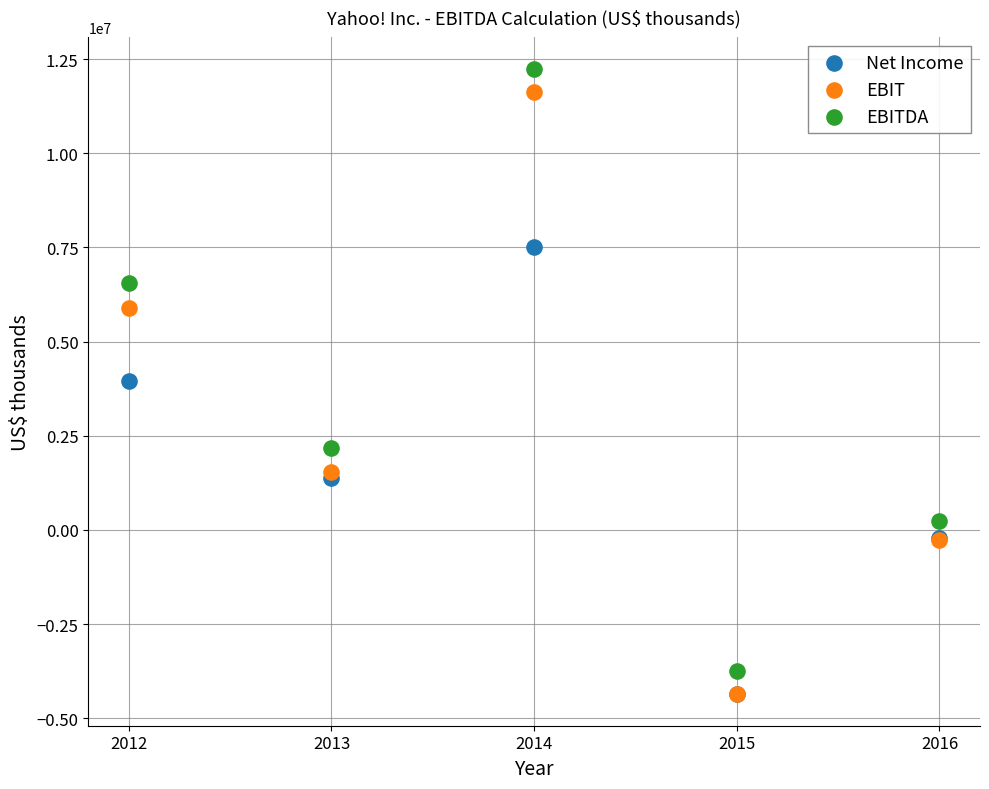

In the EBITDA series, what Y value is closest to 4243218?

2173280